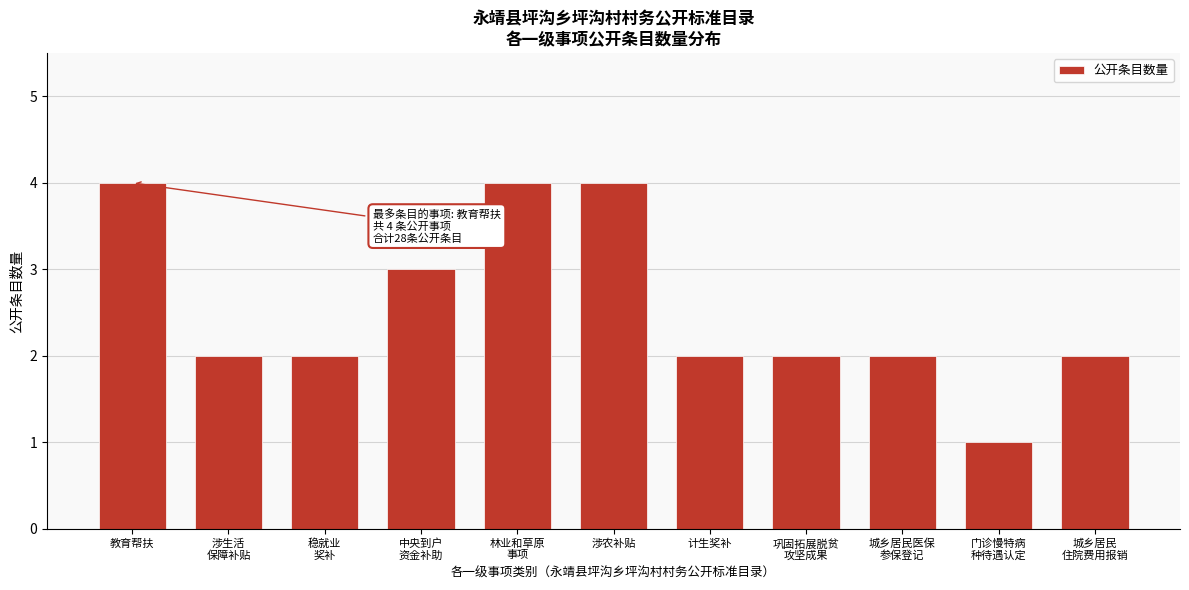

Reading left to right, transcribe all the data shown in this chart.

4	2	2	3	4	4	2	2	2	1	2